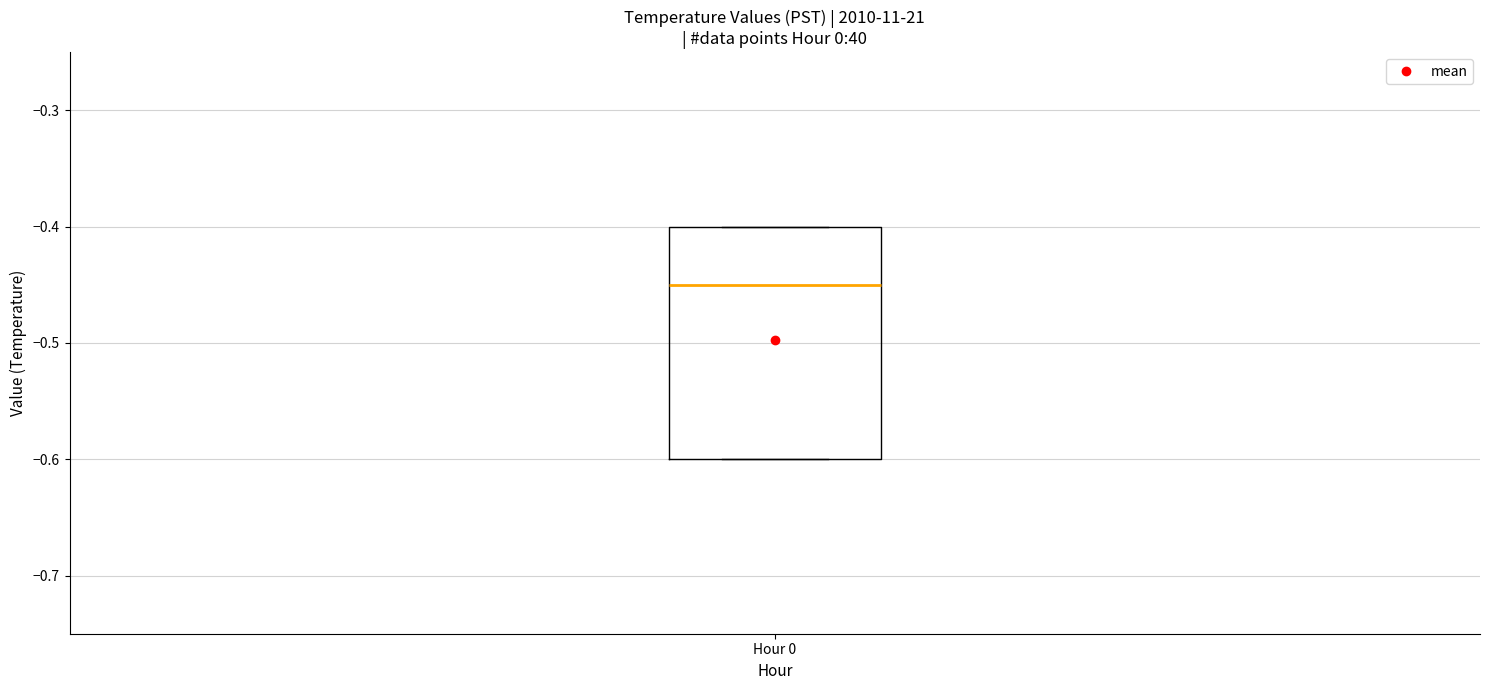

Where is the upper edge of the box for Hour 0 on the y-axis? The values are not printed on the chart, so give them approximately, as read against the axis.

-0.40